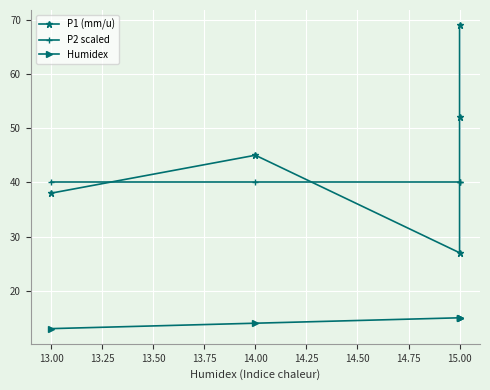

How many data points in P1 (mm/u) are above 45?

2